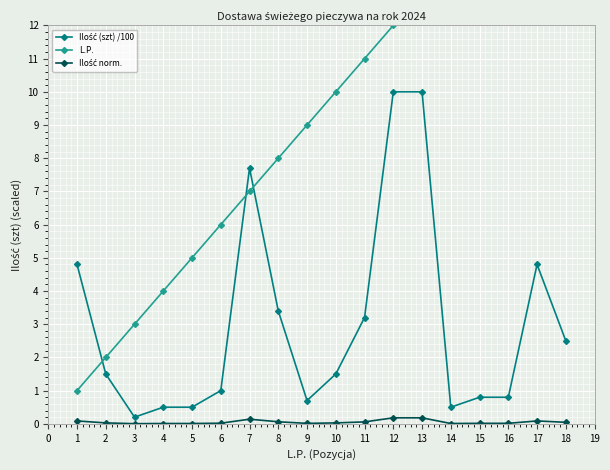

What is the value of the Ilość norm. point at the 17th from the left?

0.1